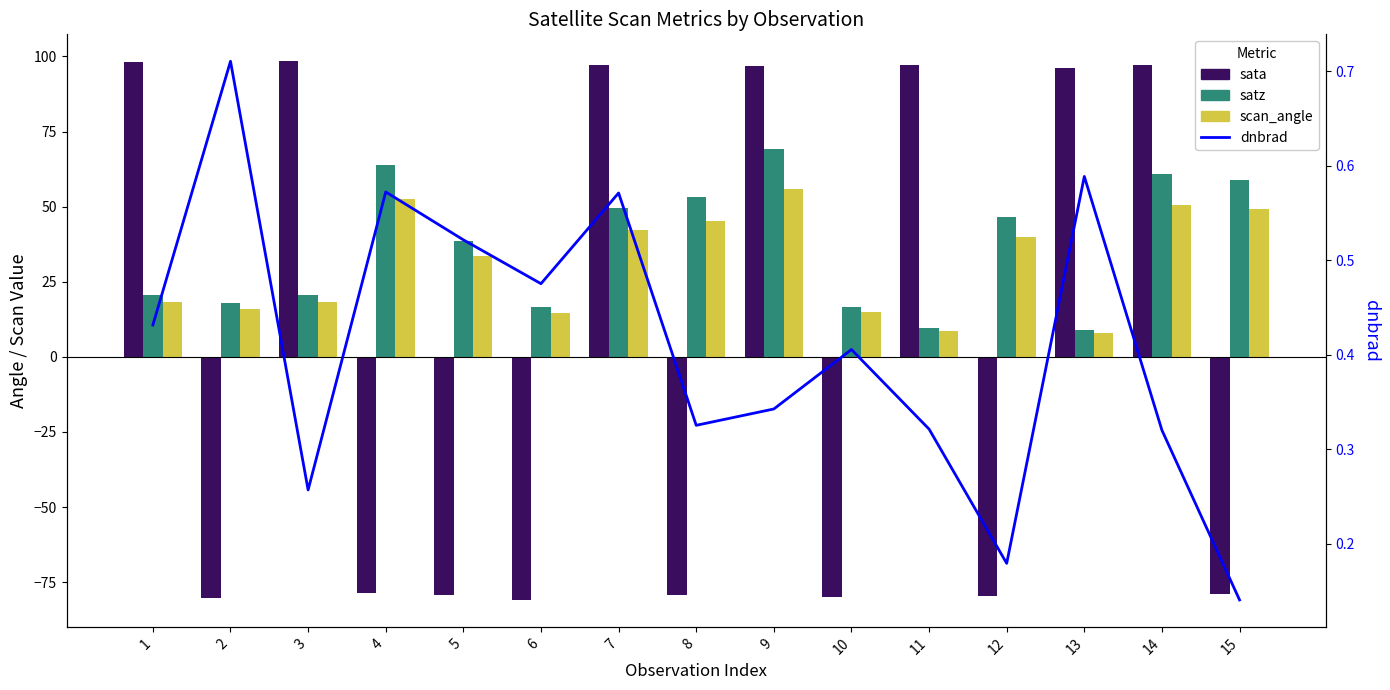

Rank the series at 4 from lowest to highest value.

sata, dnbrad, scan_angle, satz